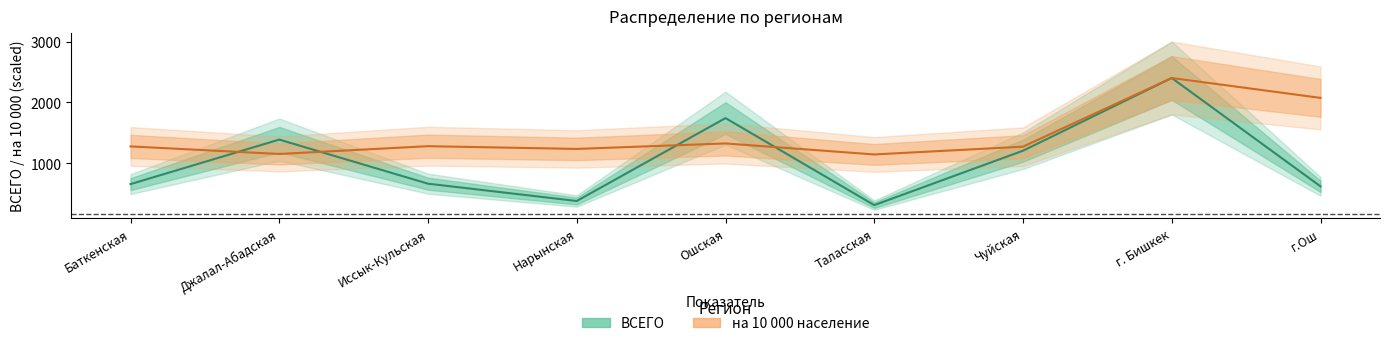

What position from the left is г.Ош?

9